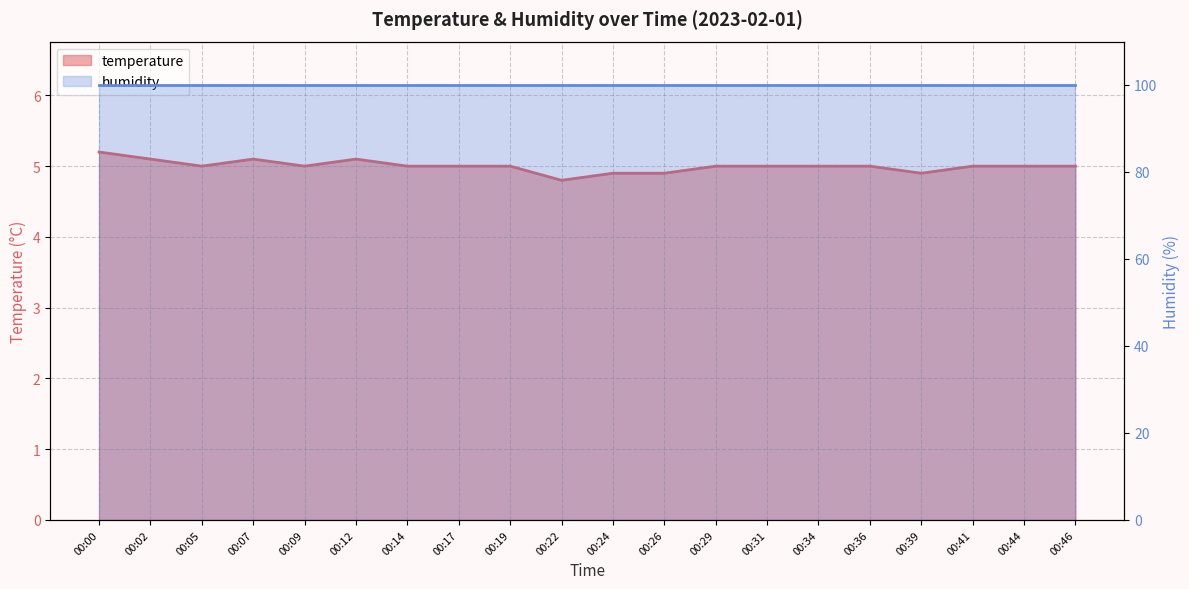

How many categories are shown in the chart?

20